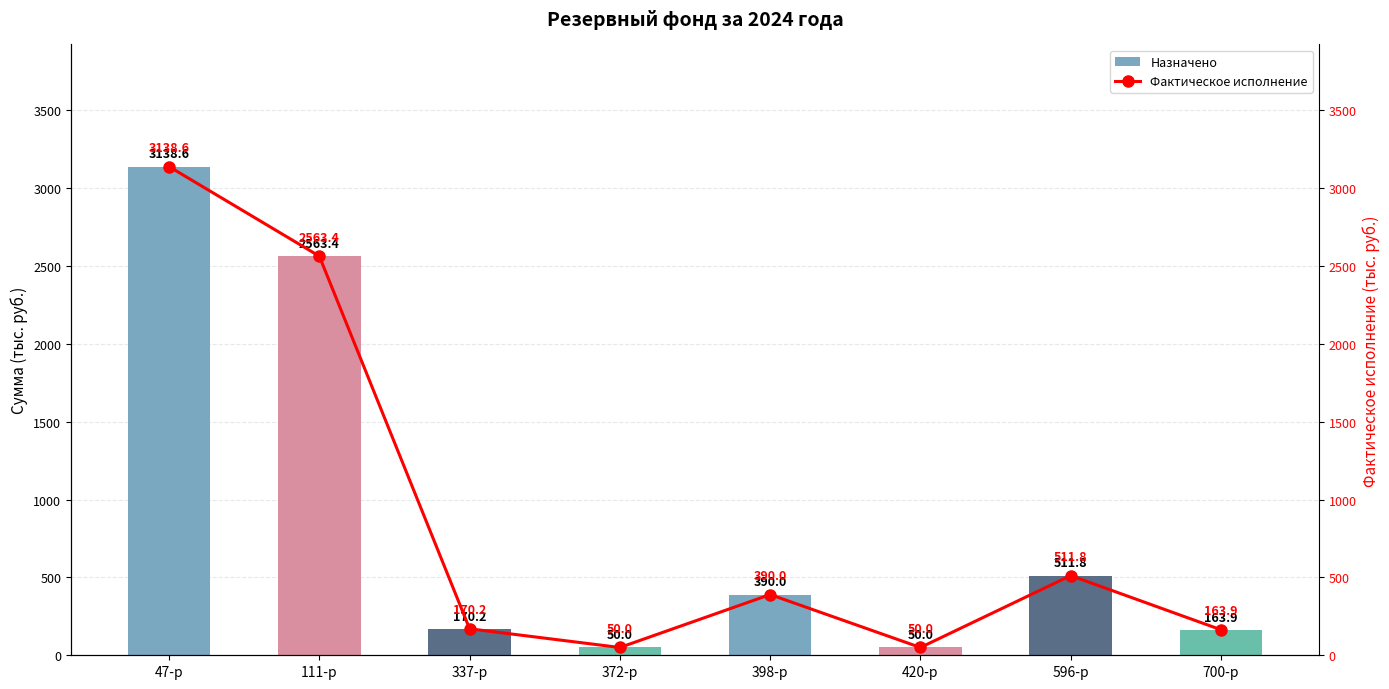

Where does the Фактическое исполнение series first go above 390?

47-р